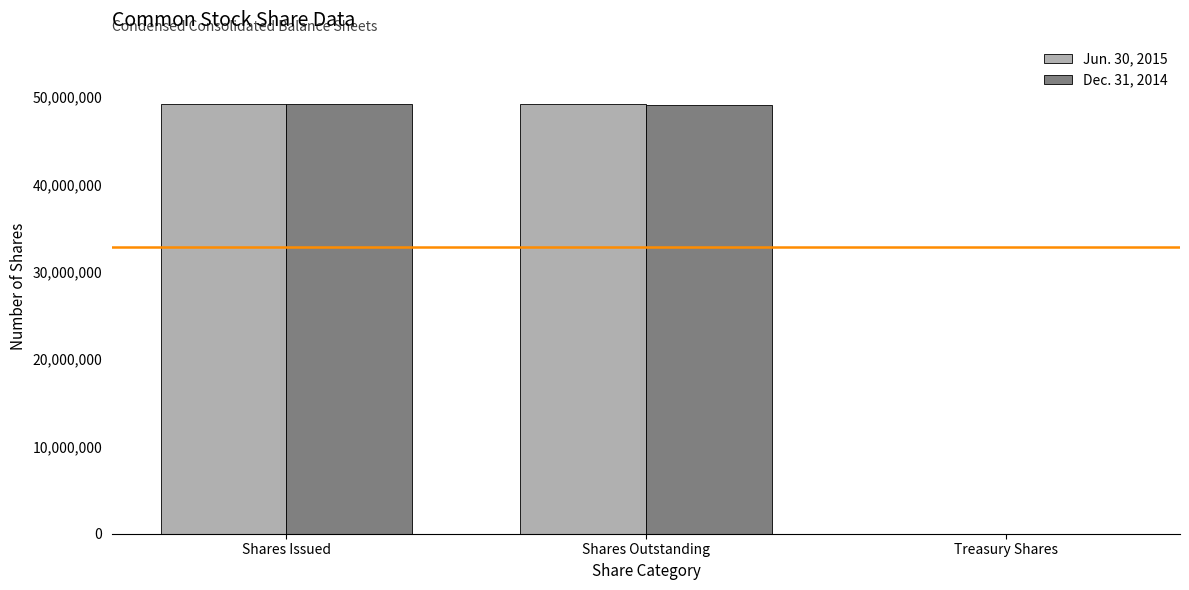

The Dec. 31, 2014 series shows 49151796 at Shares Outstanding. True or false?

True